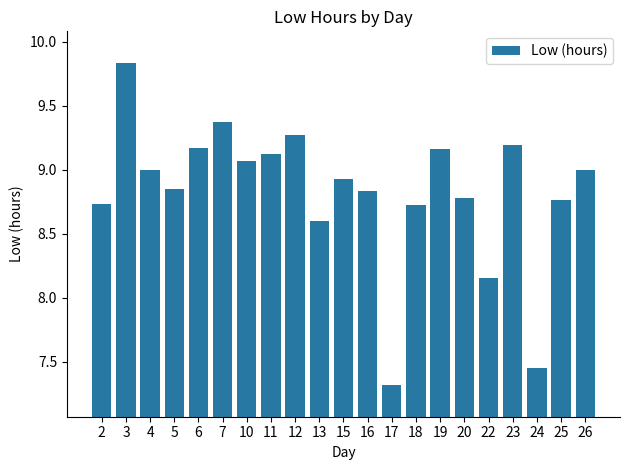

Where does the data first go above 8?

2